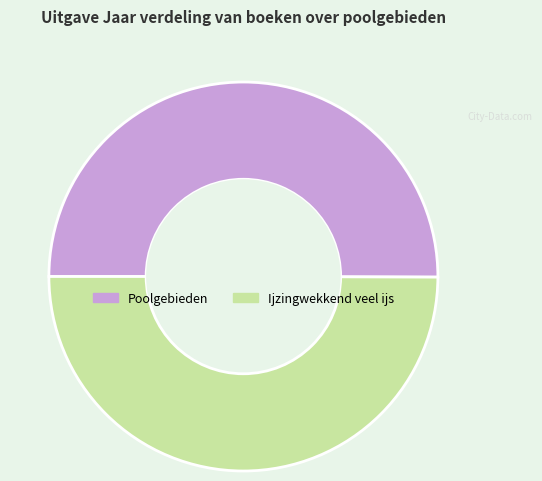

Do Poolgebieden and Ijzingwekkend veel ijs together represent more than half of the pie?

Yes